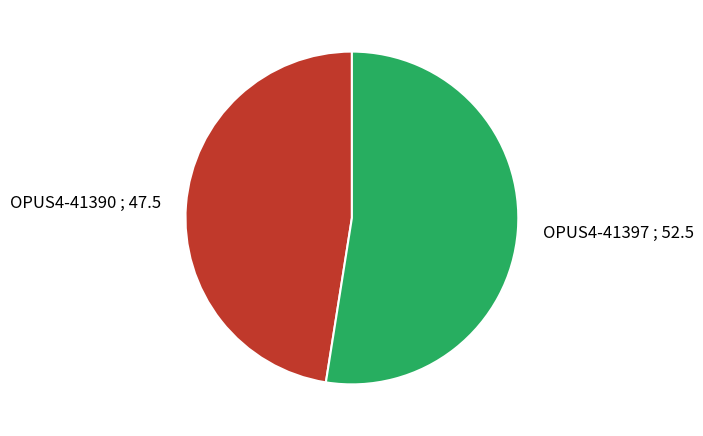

Is OPUS4-41390 the majority of the pie?

No